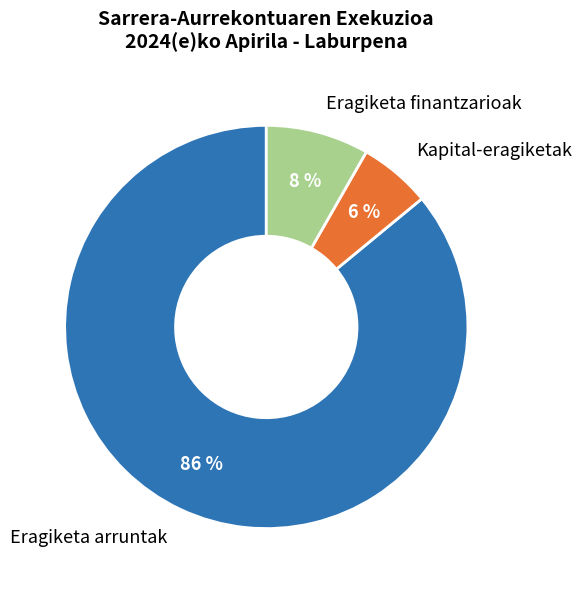

What is the largest slice in the pie chart?

Eragiketa arruntak